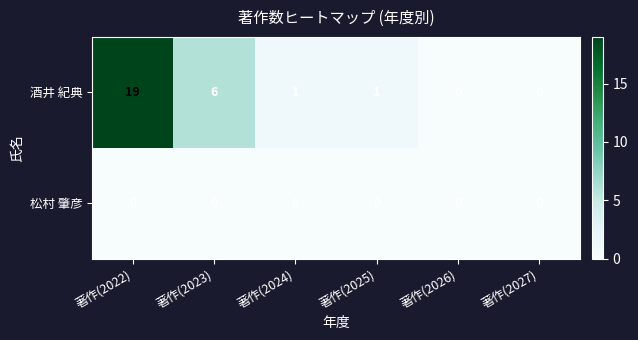

At how many categories does at least one series exceed 3?

2